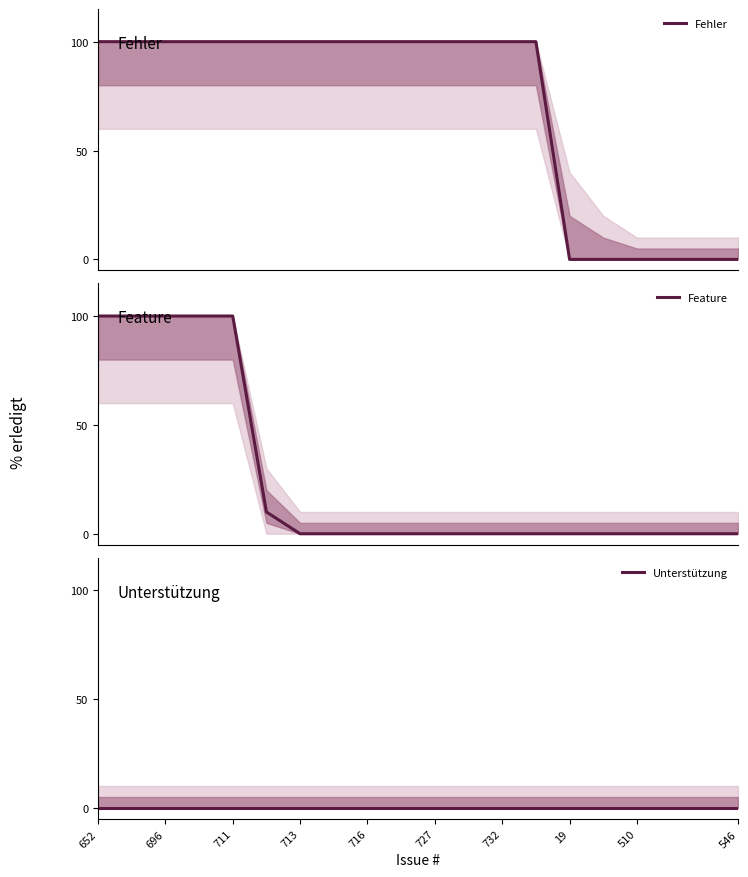

Which series has the largest range (max minus min)?

Fehler